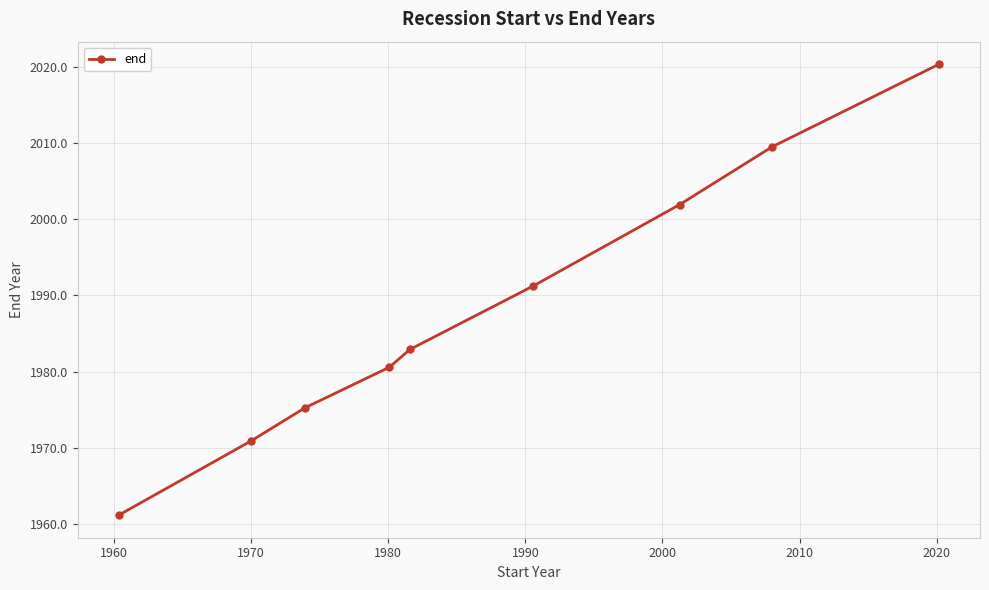

What is the value of the 5th point from the left?

1982.9